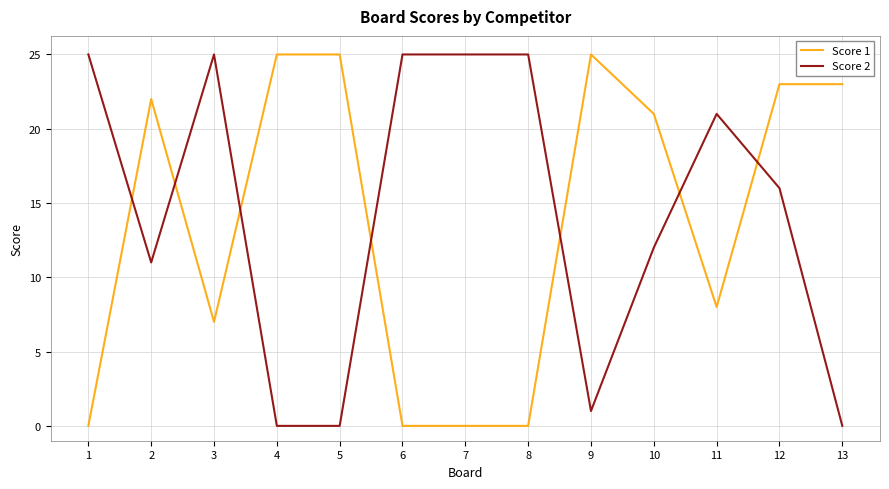

Where is Score 2 nearest to the value 12?

10